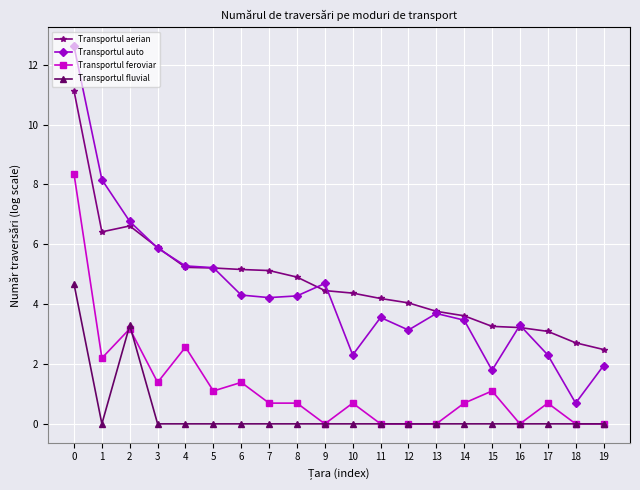

What is the spread (max minus min) of values at 12?

4.0